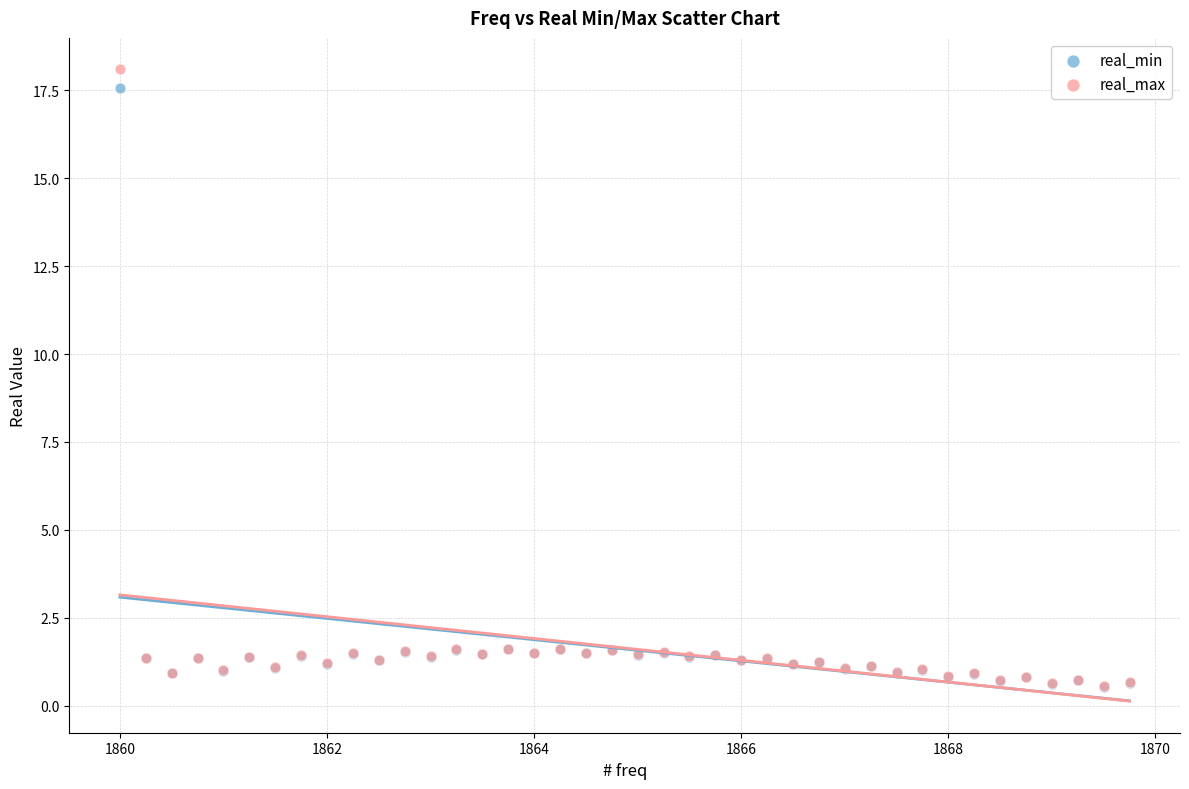

Which series has the largest Y range (max minus min)?

real_max